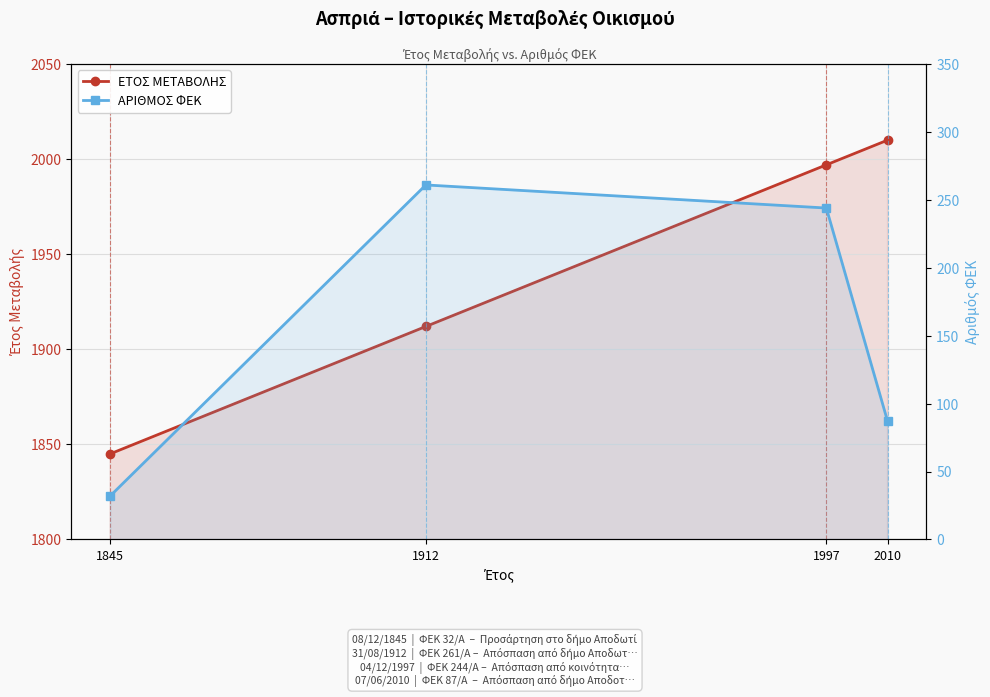

Rank the categories by ΕΤΟΣ ΜΕΤΑΒΟΛΗΣ value from lowest to highest.

1845, 1912, 1997, 2010